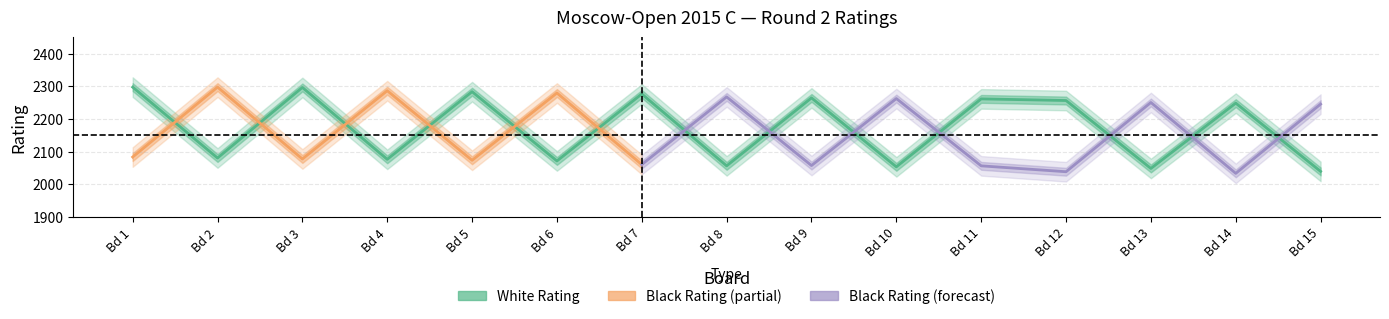

How many interior local valleys (lower than both neighbors) does the data have?

6